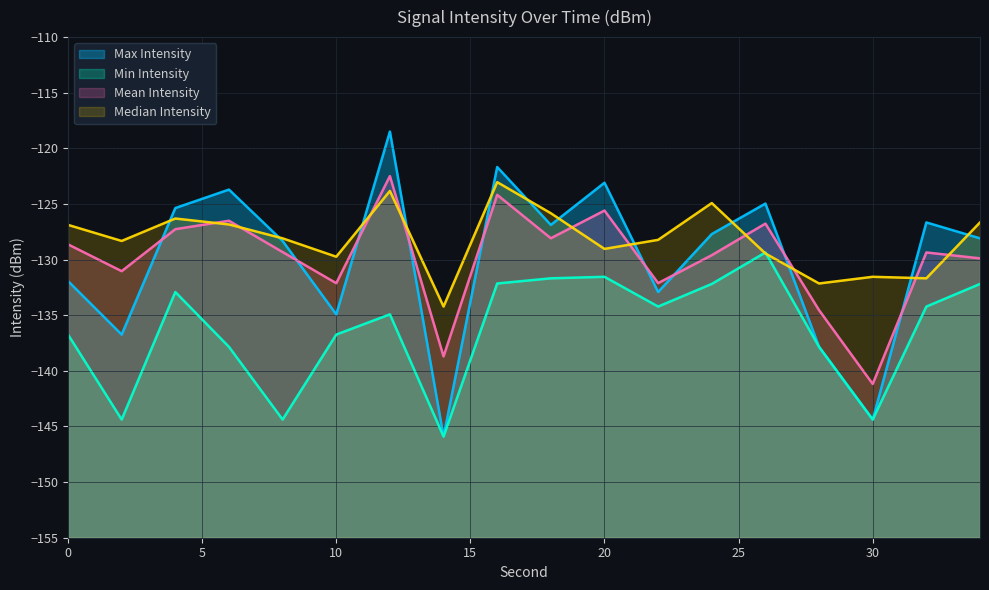

Rank the categories by Mean Intensity value from lowest to highest.

30, 14, 28, 10, 22, 2, 34, 24, 32, 8, 0, 18, 4, 26, 6, 20, 16, 12